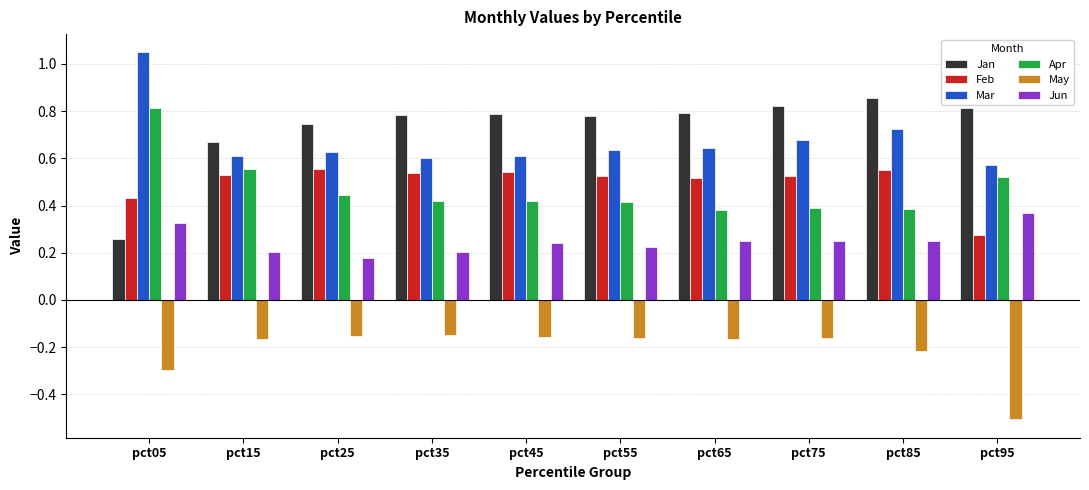

Which series has the largest total across all categories?

Jan